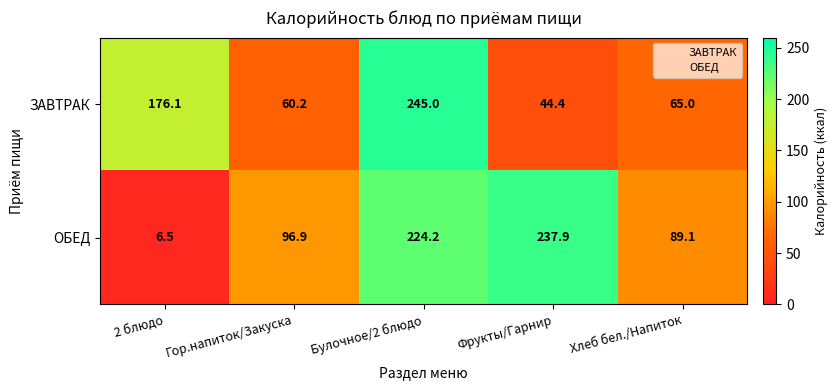

At which category is the sum across all series the highest?

Булочное/2 блюдо